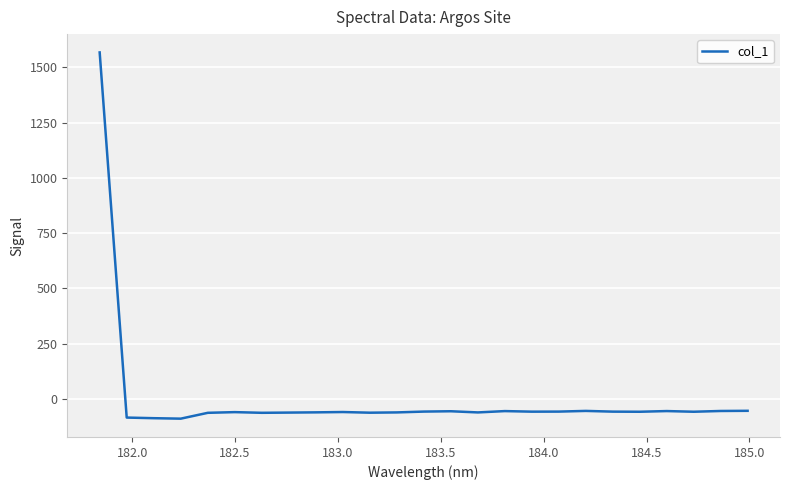

What is the maximum value shown in the chart?

1567.1